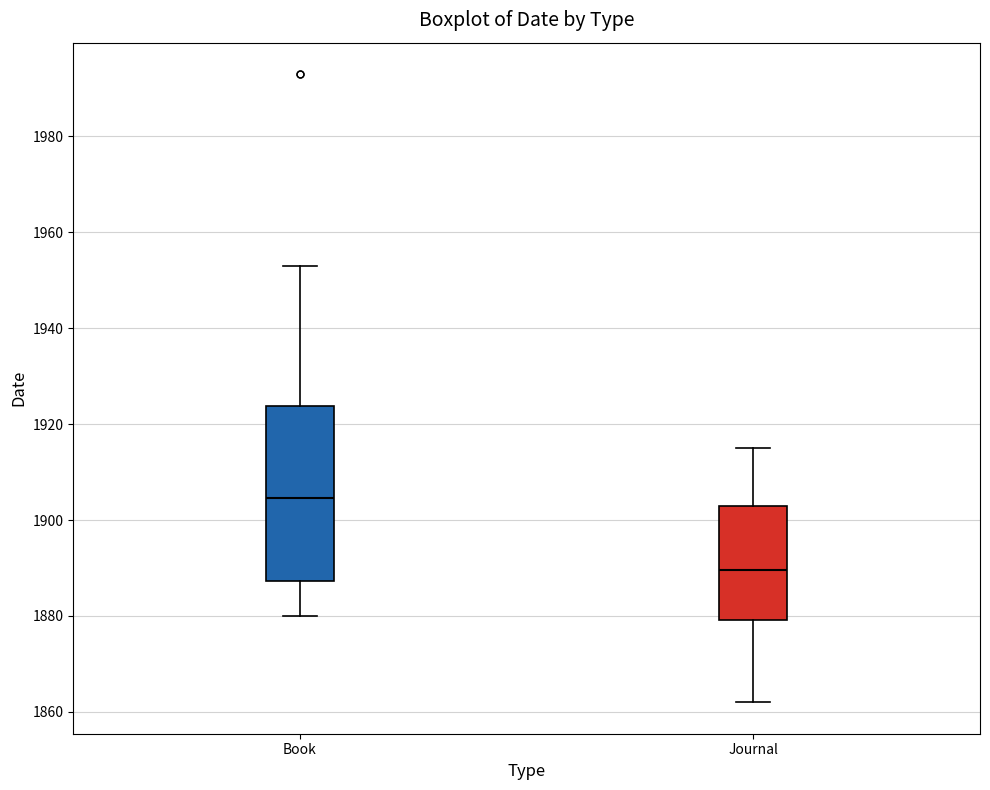

Where does the lower whisker of the box for Journal end on the y-axis? The values are not printed on the chart, so give them approximately, as read against the axis.

1862